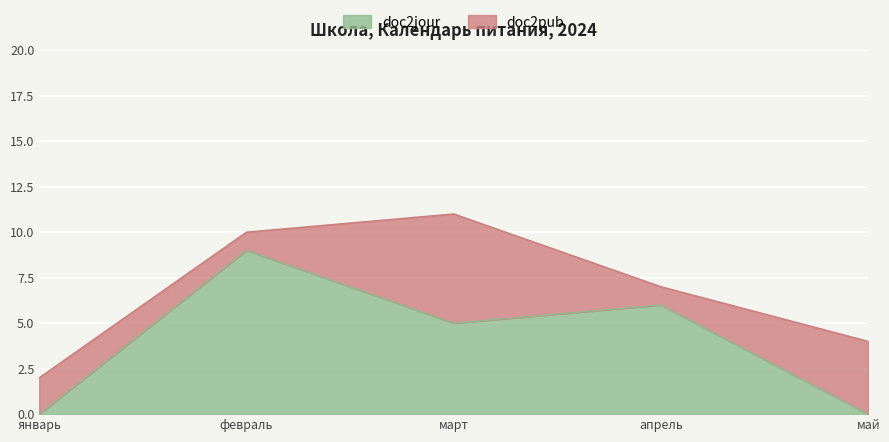

Count the values in the range 0 to 6.

4